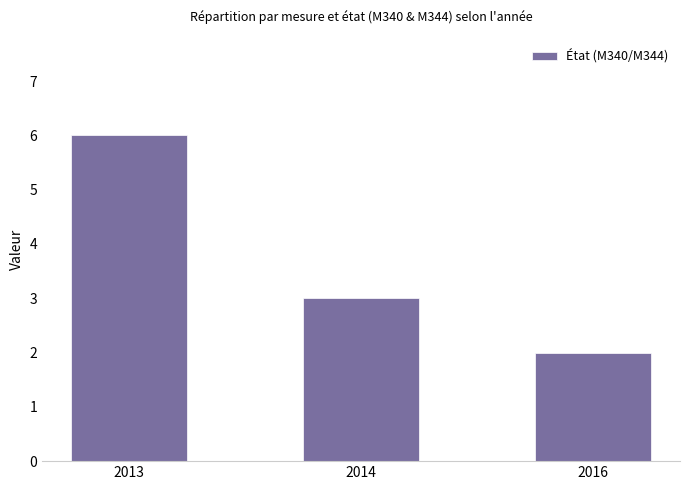

Rank the categories by value from lowest to highest.

2016, 2014, 2013